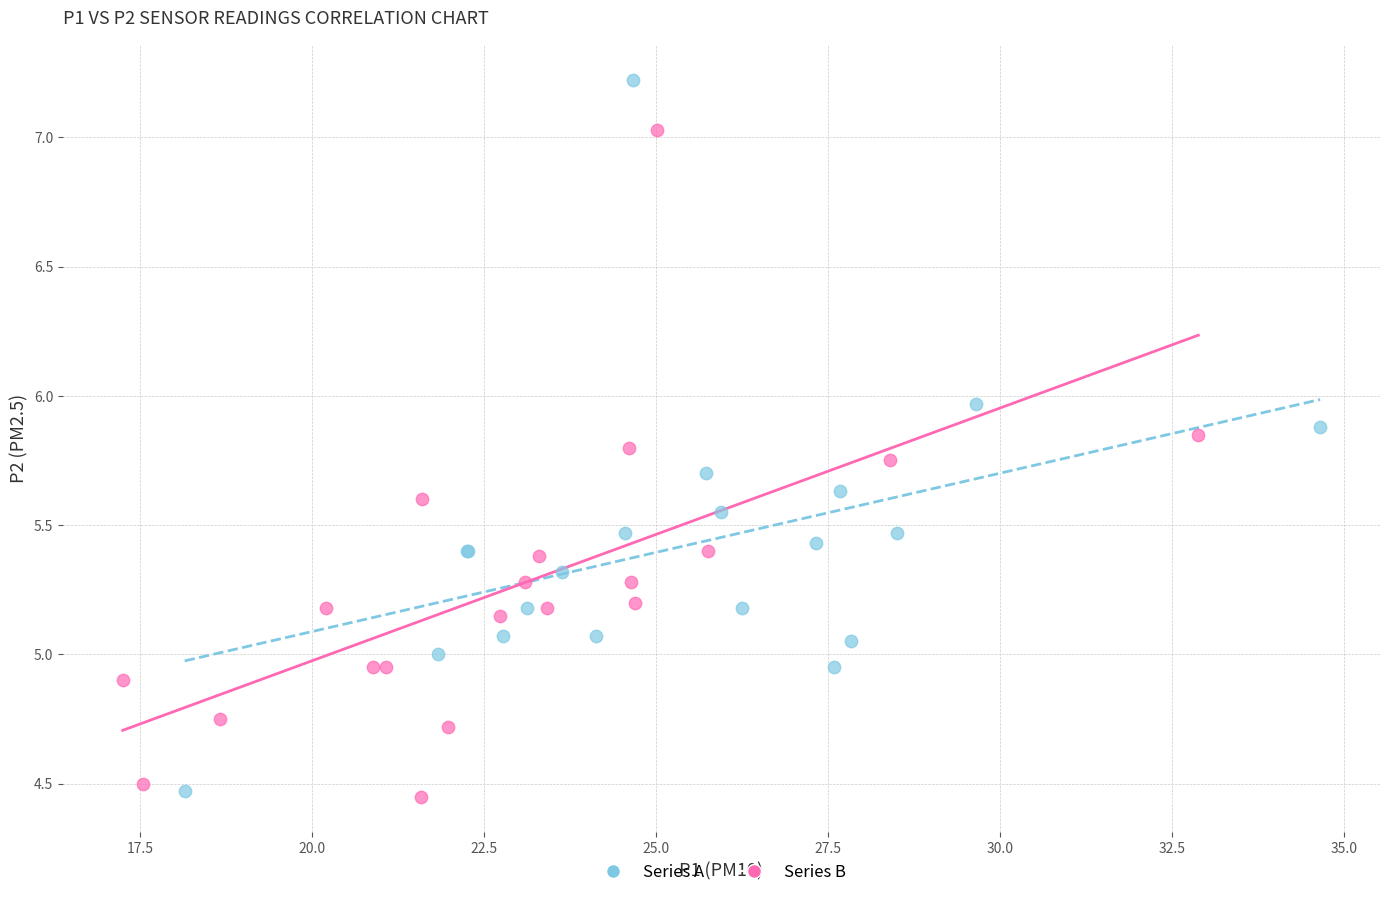

Which series has the widest spread of Y values?

Series A